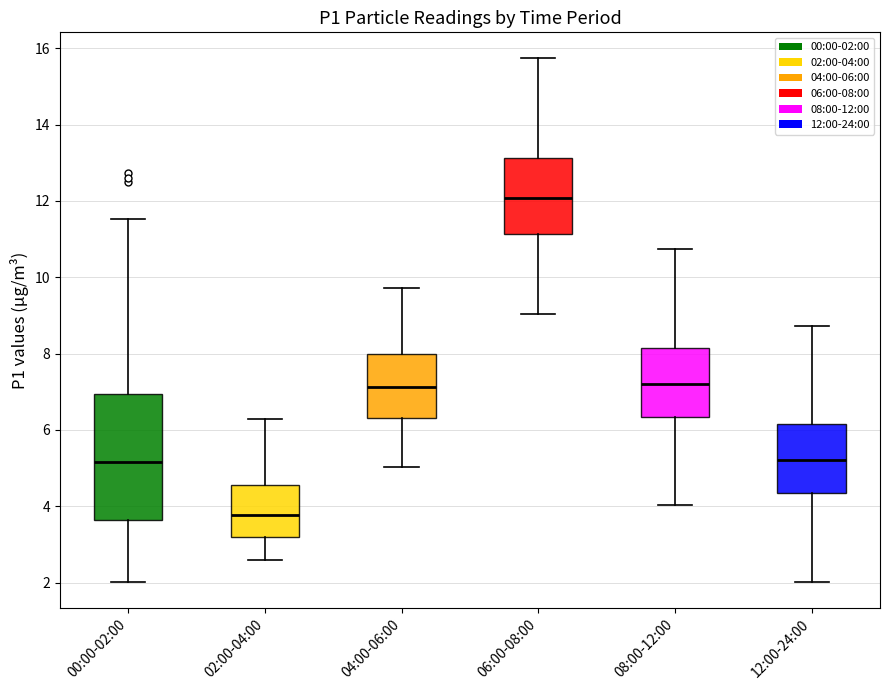

Comparing the boxes themselves (not the whiskers), which one is the tallest?

00:00-02:00